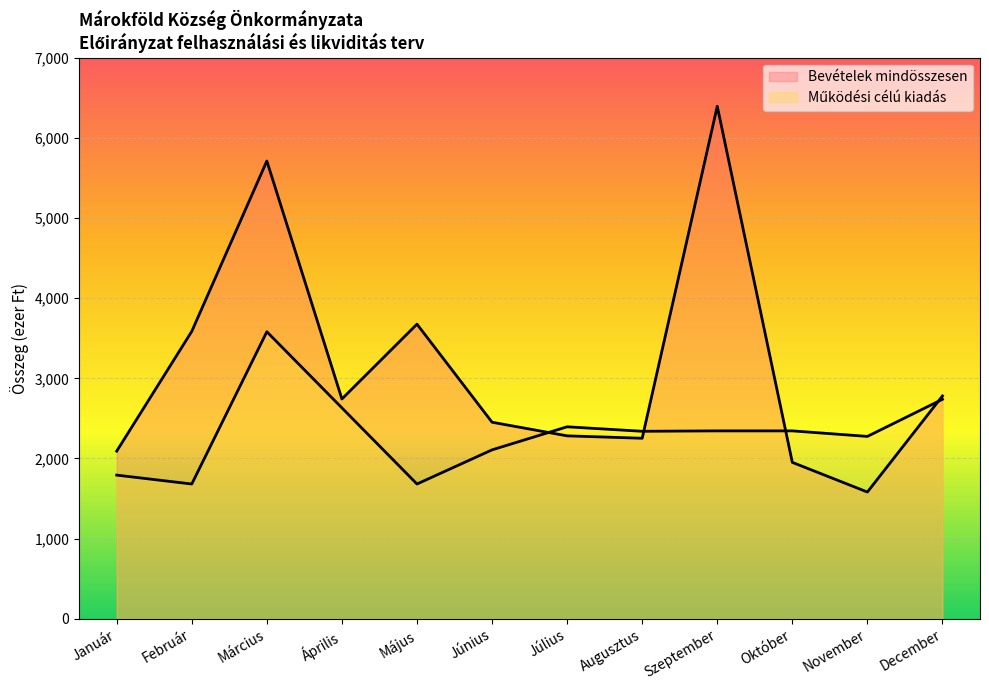

What is the average value of the Bevételek mindösszesen series?

3125